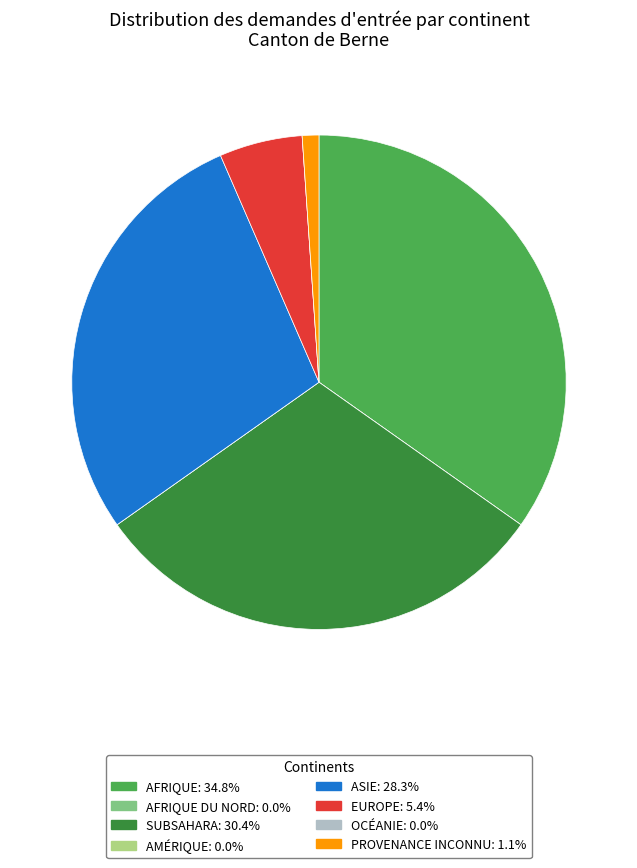

Does any single category account for the majority?

No